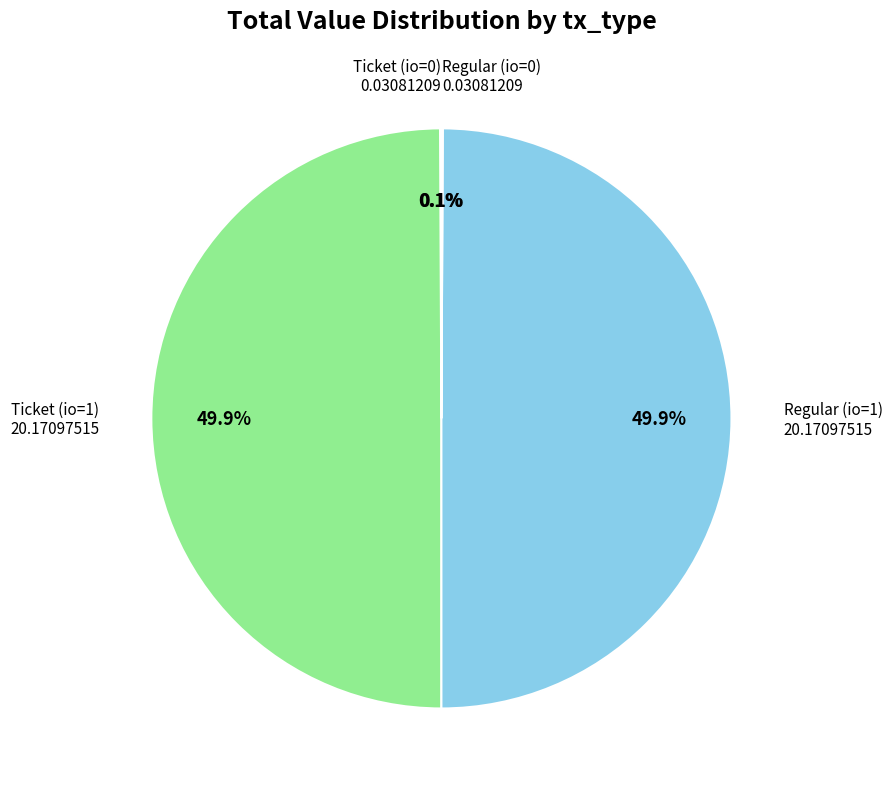

How many slices are in this pie chart?

4